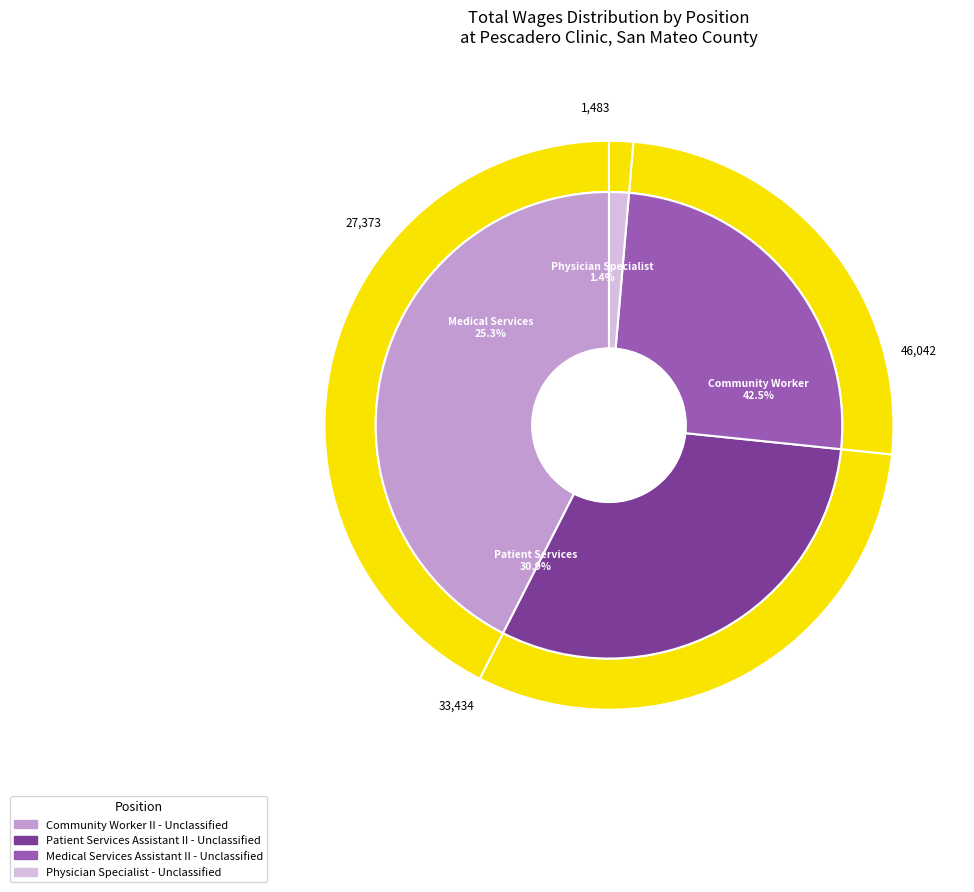

How many segments does this pie chart have?

4